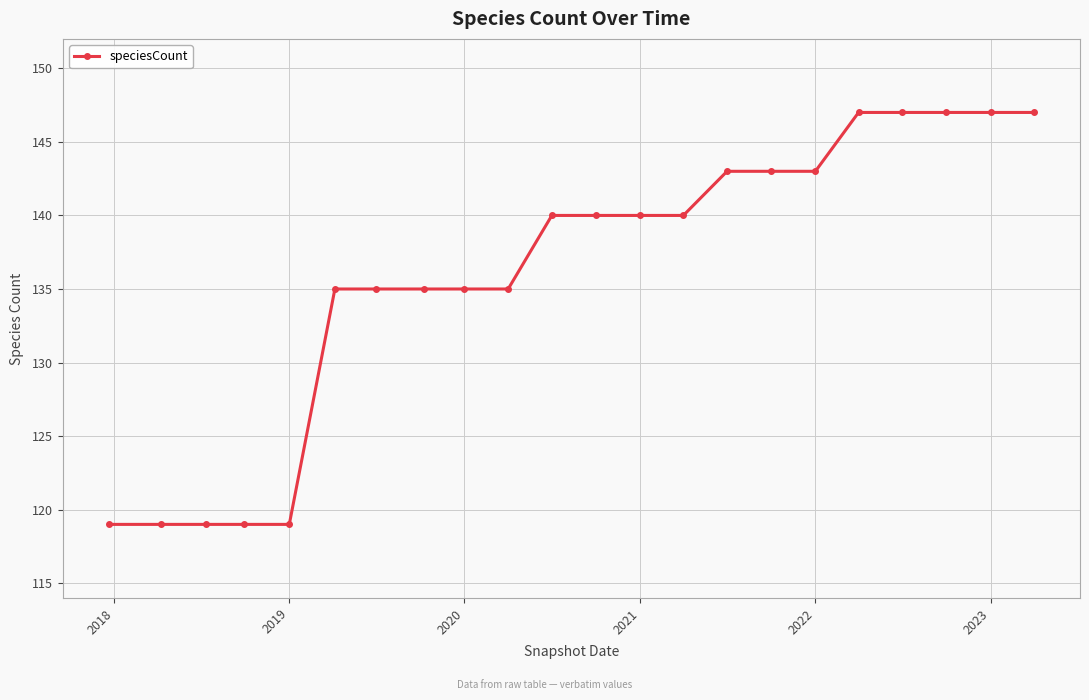

What is the average value?

136